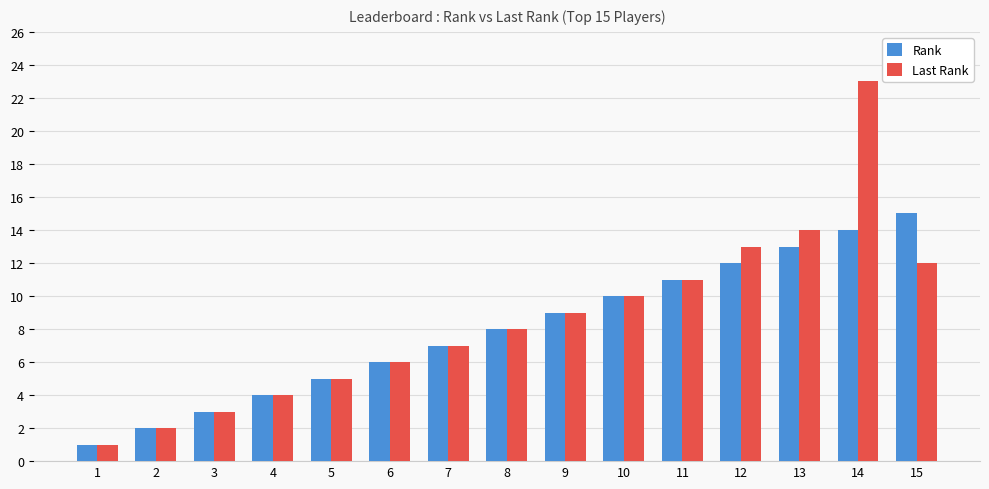

At which label does Last Rank reach its peak?

14